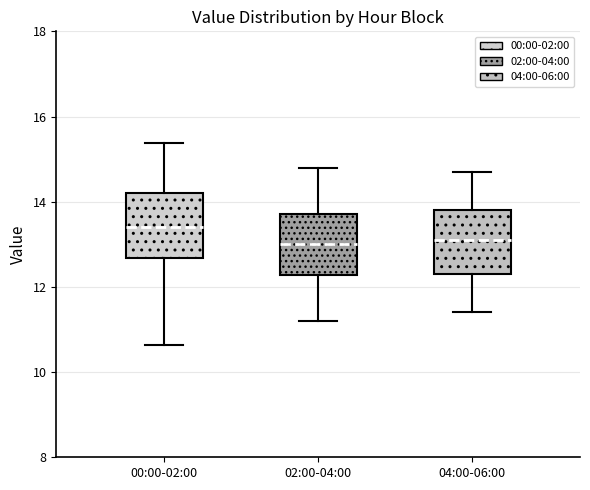

Where does the median line of the box for 02:00-04:00 sit on the y-axis? The values are not printed on the chart, so give them approximately, as read against the axis.

13.0